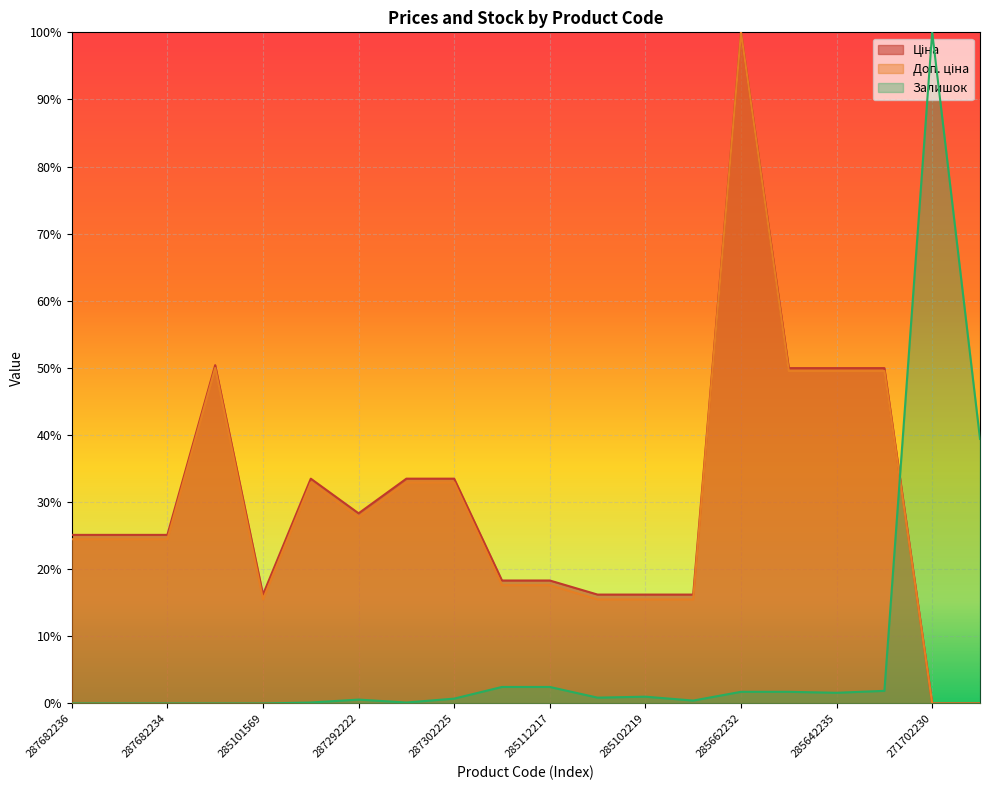

What is the spread (max minus min) of values at 287682235?

25.1